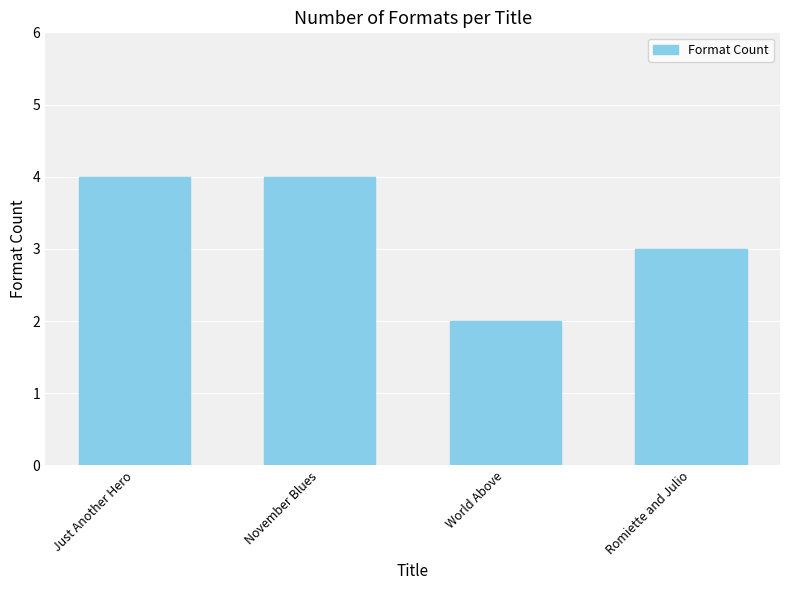

What is the value of the 3rd bar from the left?

2